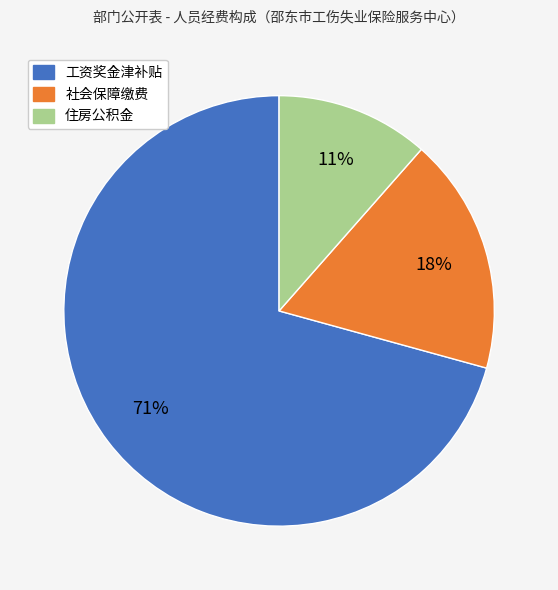

Does any single category account for the majority?

Yes